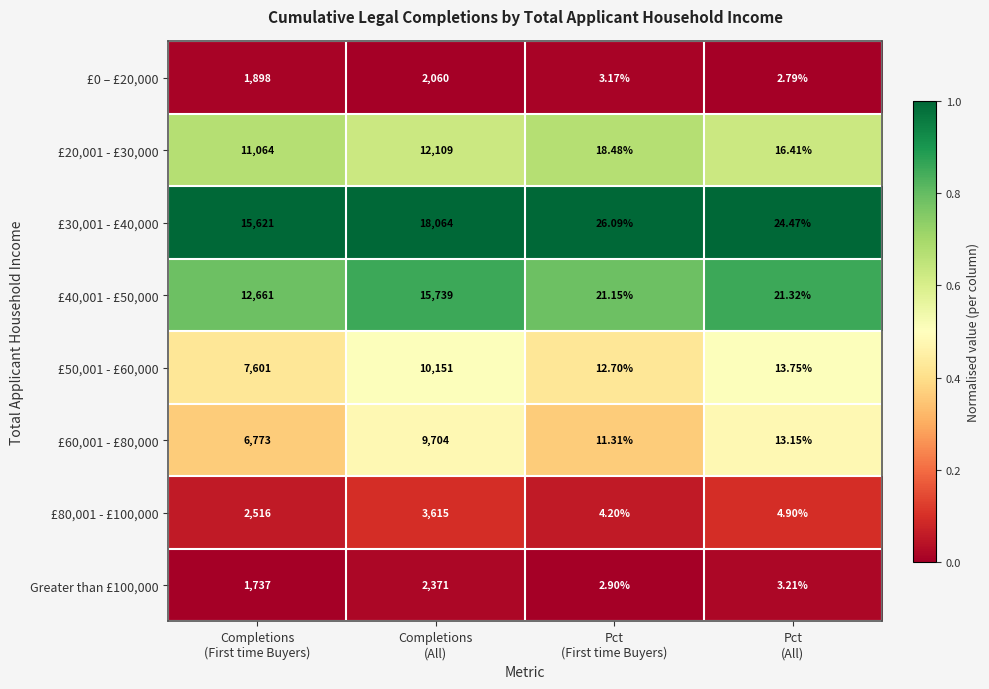

Rank the series by their maximum value, from highest to lowest.

£30,001 - £40,000, £40,001 - £50,000, £20,001 - £30,000, £50,001 - £60,000, £60,001 - £80,000, £80,001 - £100,000, Greater than £100,000, £0 – £20,000